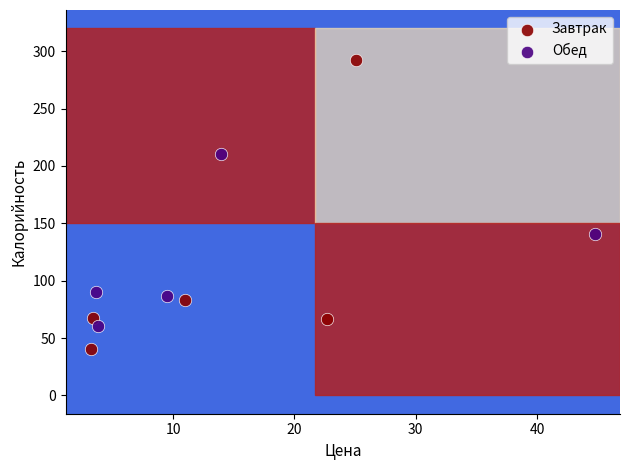

Which series has the largest Y range (max minus min)?

Завтрак